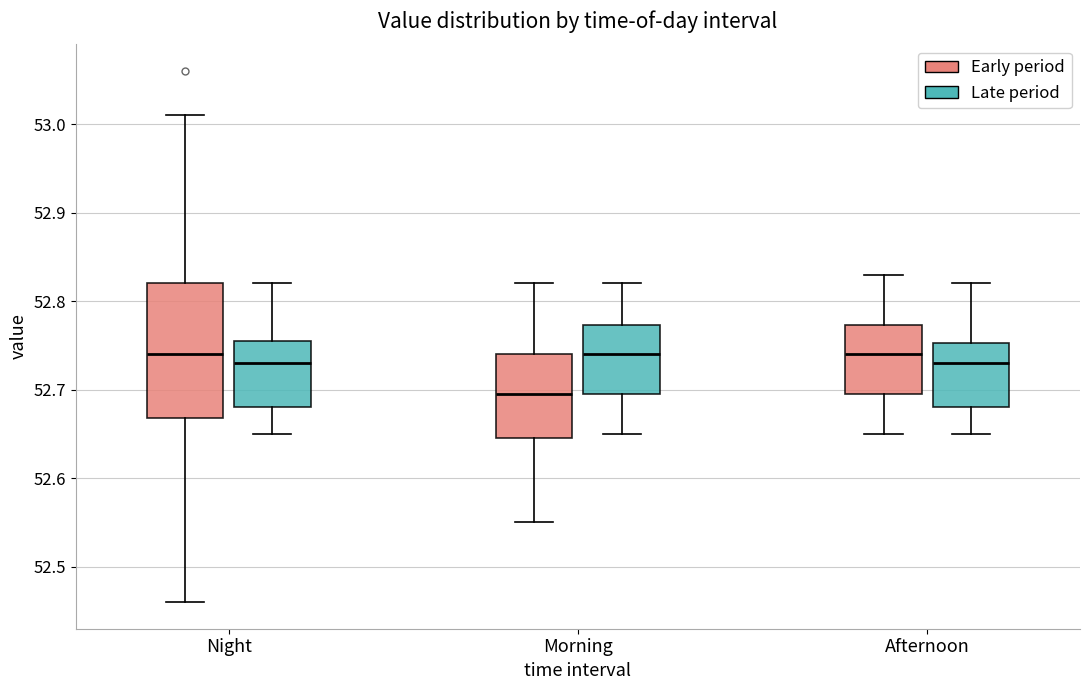

Where does the median line of the box for Afternoon (Late period) sit on the y-axis? The values are not printed on the chart, so give them approximately, as read against the axis.

52.73